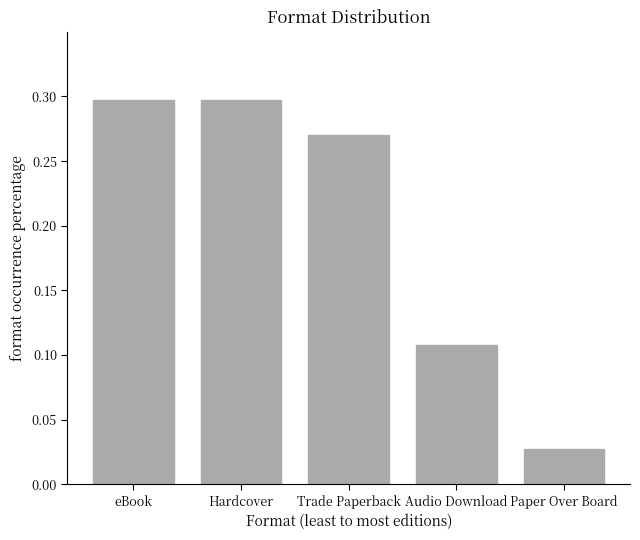

Which has a higher value, Hardcover or Trade Paperback?

Hardcover